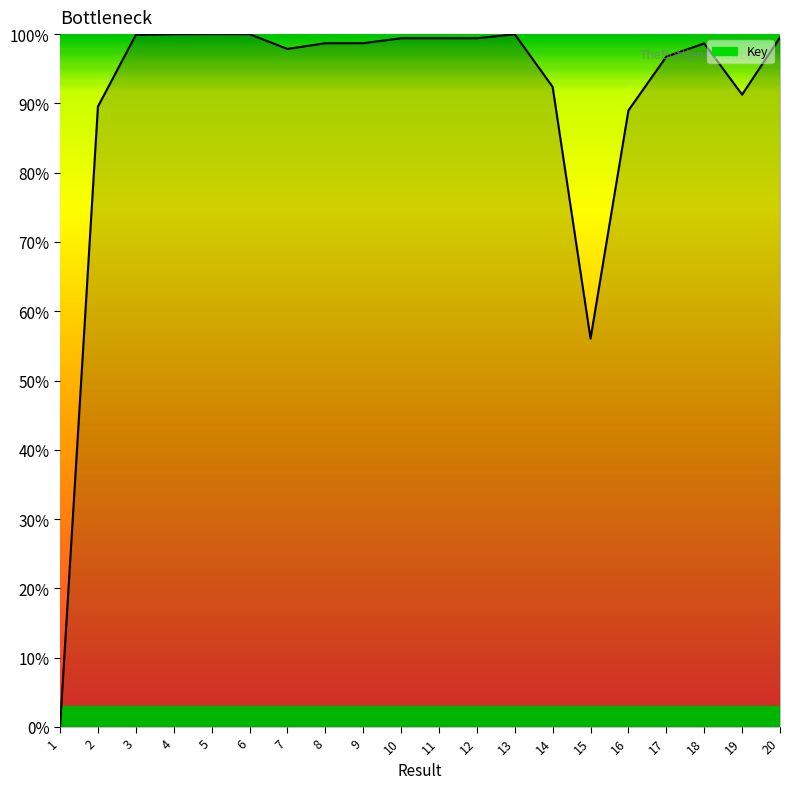

What is the maximum value shown in the chart?

100.0